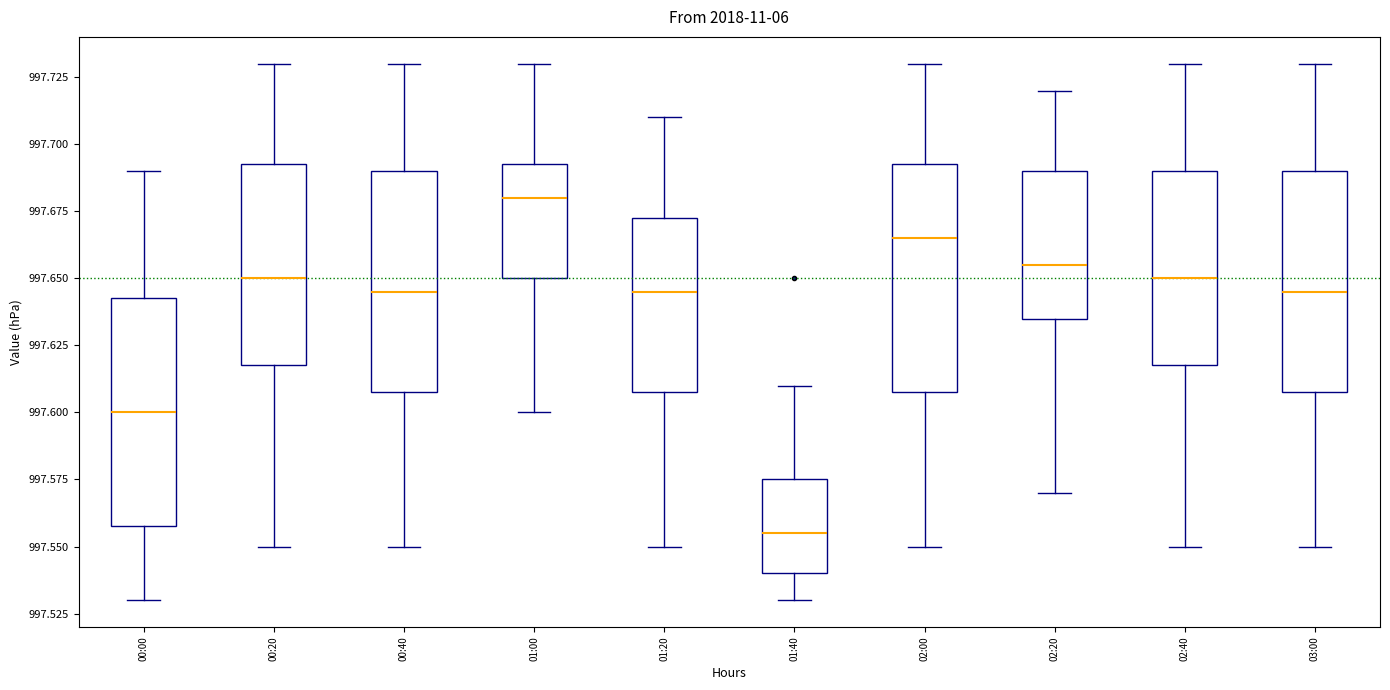

Which box has the lowest median line?

01:40